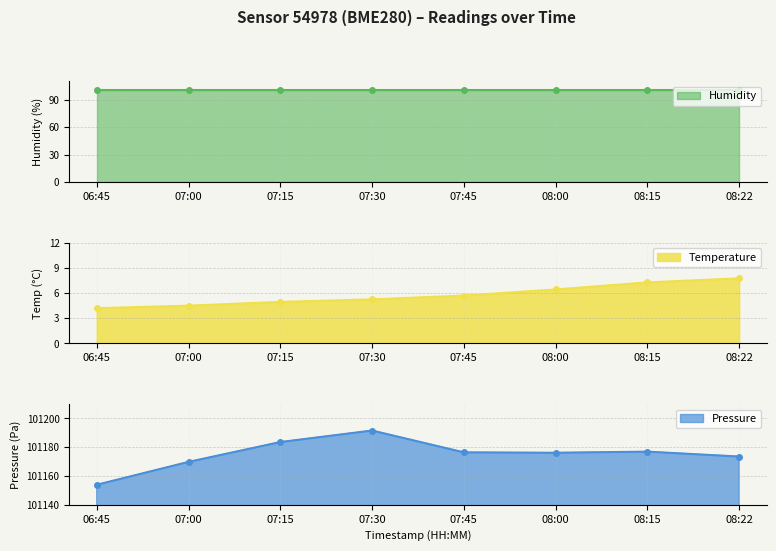

At which label does temperature reach its minimum?

06:45